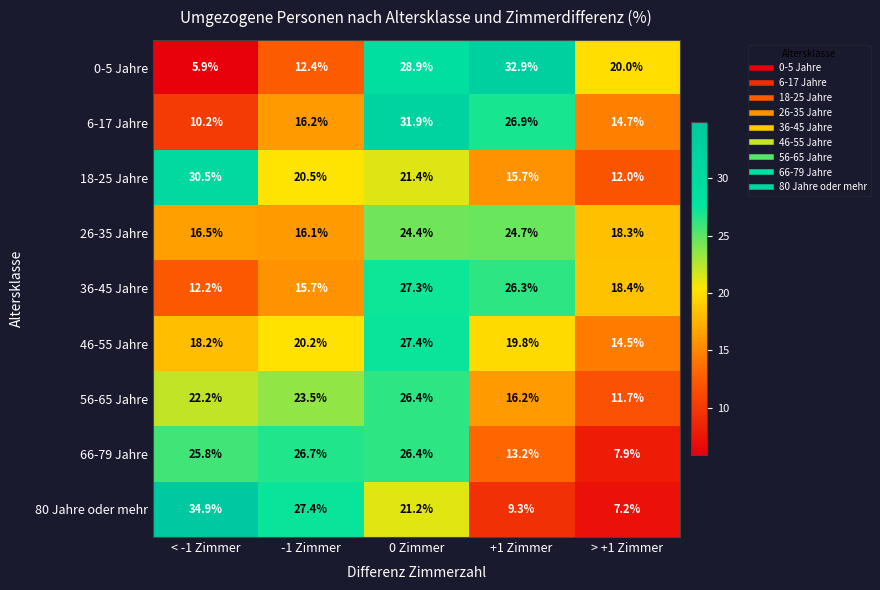

Which series changed the most between < -1 Zimmer and +1 Zimmer?

0-5 Jahre